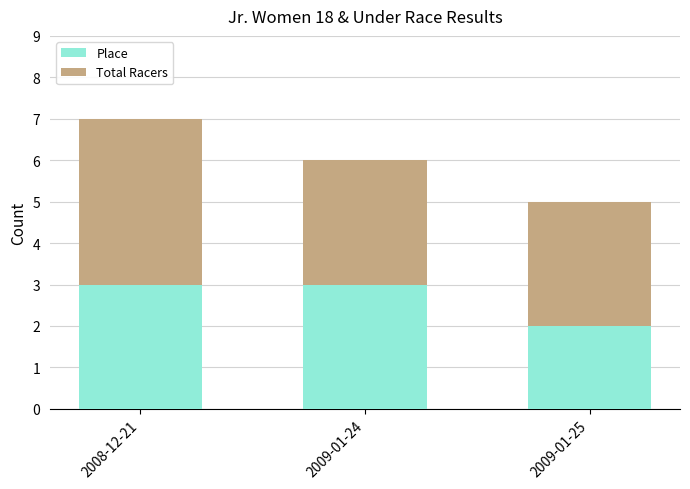

What is the highest value of the Place series?

3